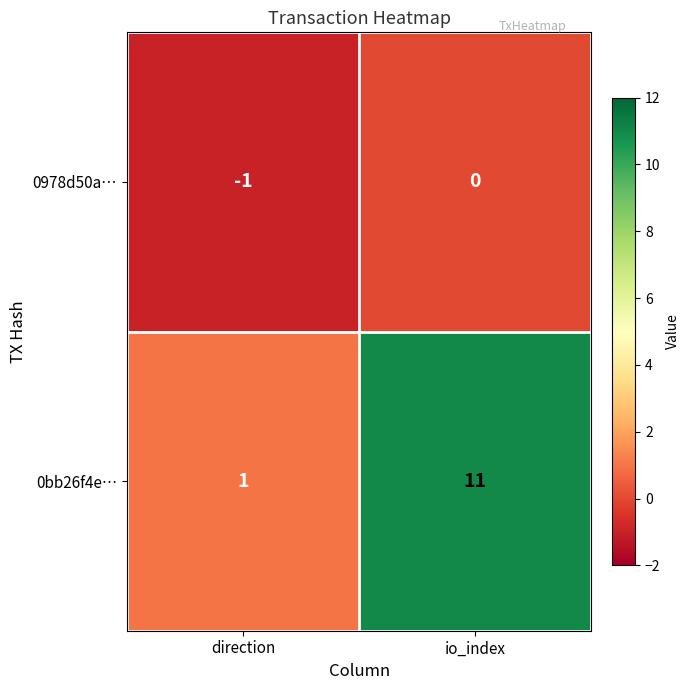

What is the difference between the maximum and minimum values in the 0bb26f4e… series?

10